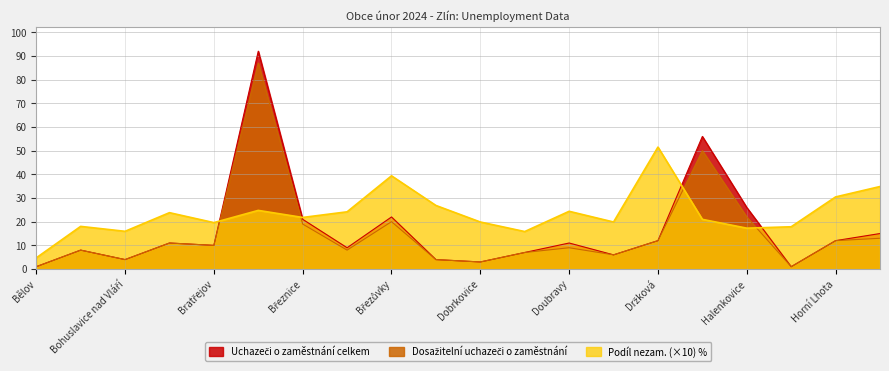

Which series has the largest range (max minus min)?

Uchazeči o zaměstnání celkem